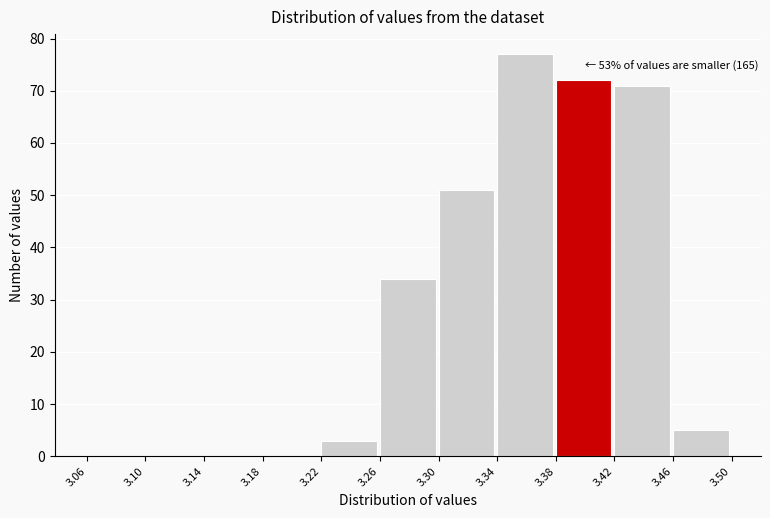

Over which range of the x-axis is the bar tallest?

3.34 to 3.38